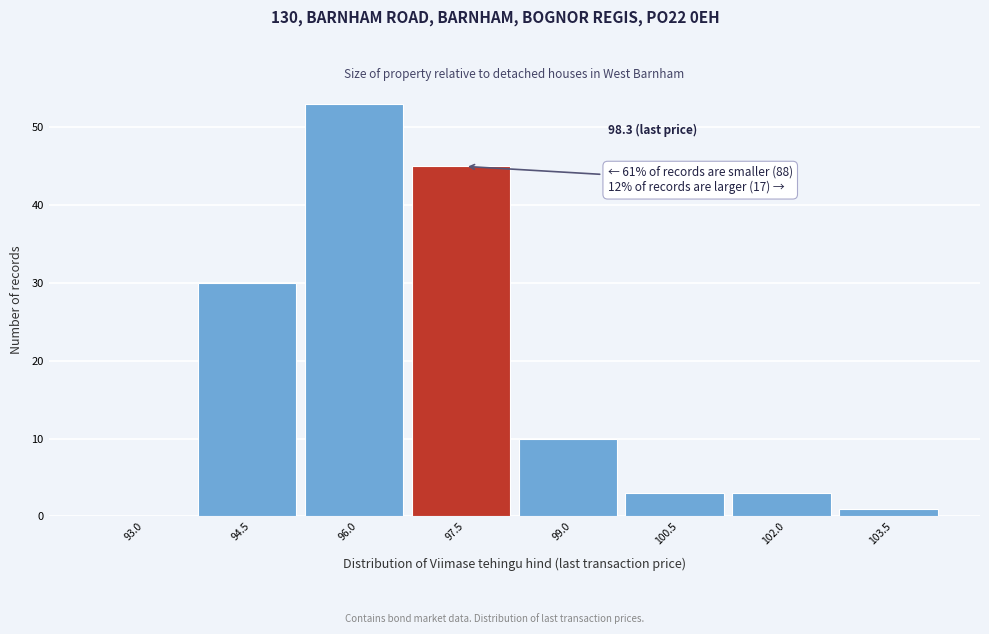

Reading left to right, transcribe all the data shown in this chart.

93.0=0	94.5=30	96.0=53	97.5=45	99.0=10	100.5=3	102.0=3	103.5=1